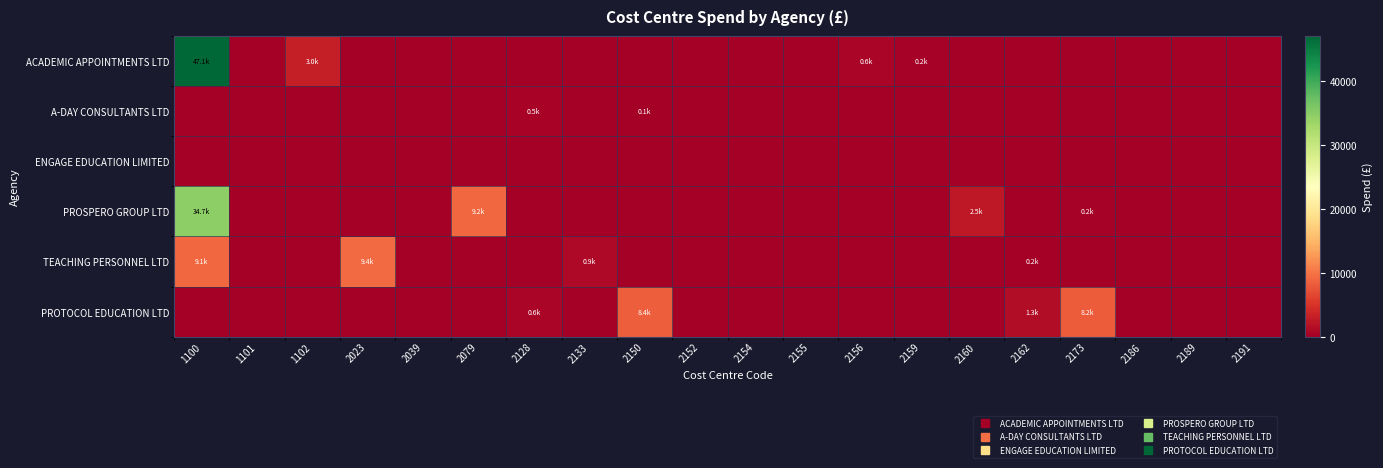

At how many categories does at least one series exceed 6531?

5